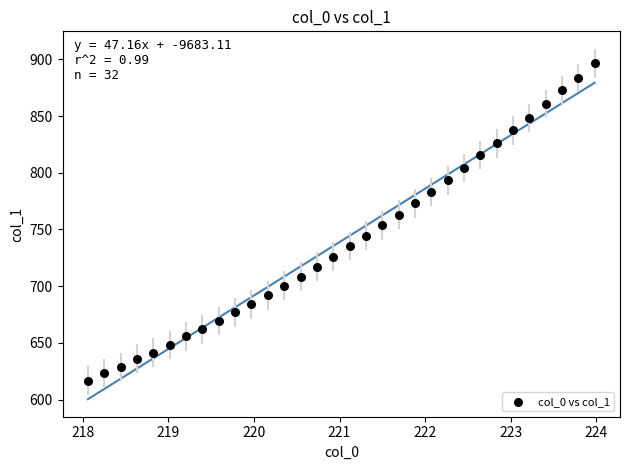

What is the range of Y values (max minus min)?

280.0